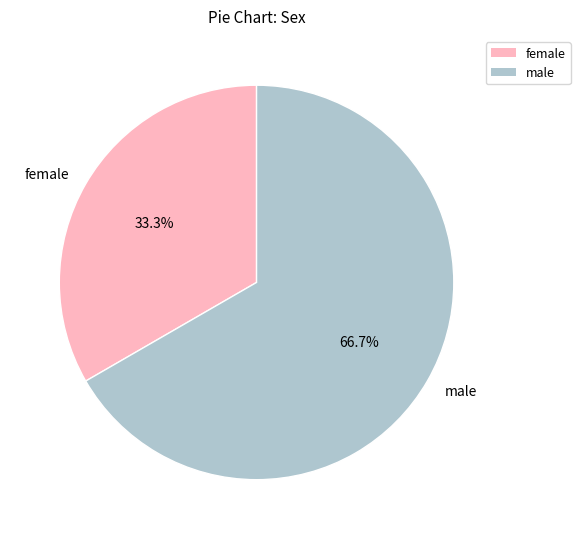

Is male the majority of the pie?

Yes